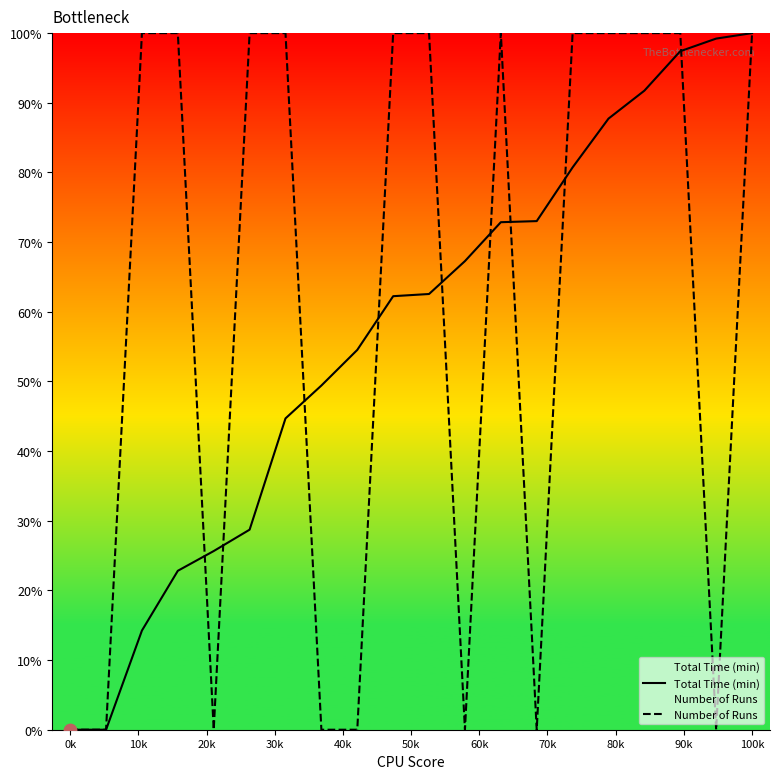

Which series has the largest Y range (max minus min)?

Total Time (min)